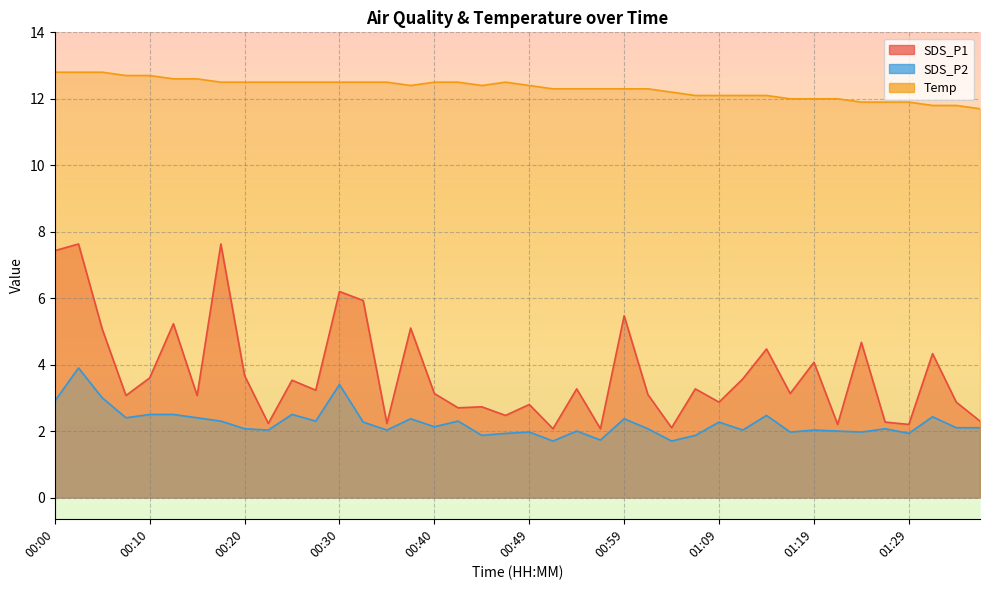

At 01:16, list the series in order from largest to smallest.

Temp, SDS_P1, SDS_P2